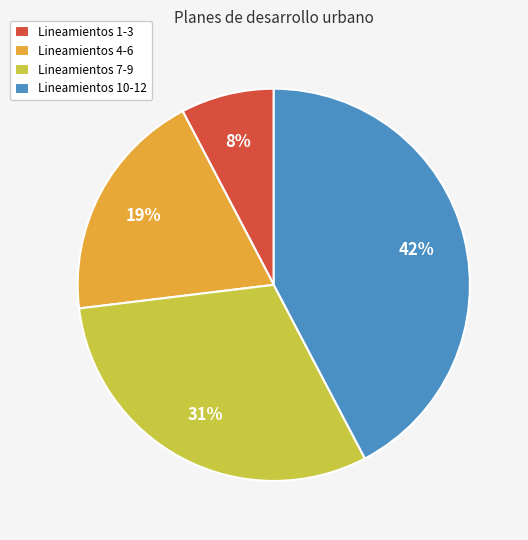

Does Lineamientos 1-3 represent more than half of the total?

No